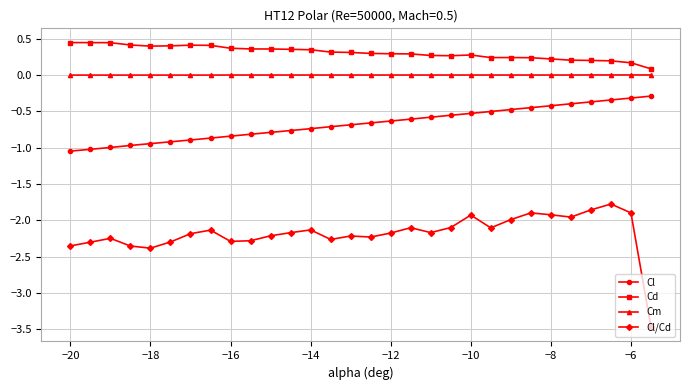

Which series has the largest range (max minus min)?

Cl/Cd